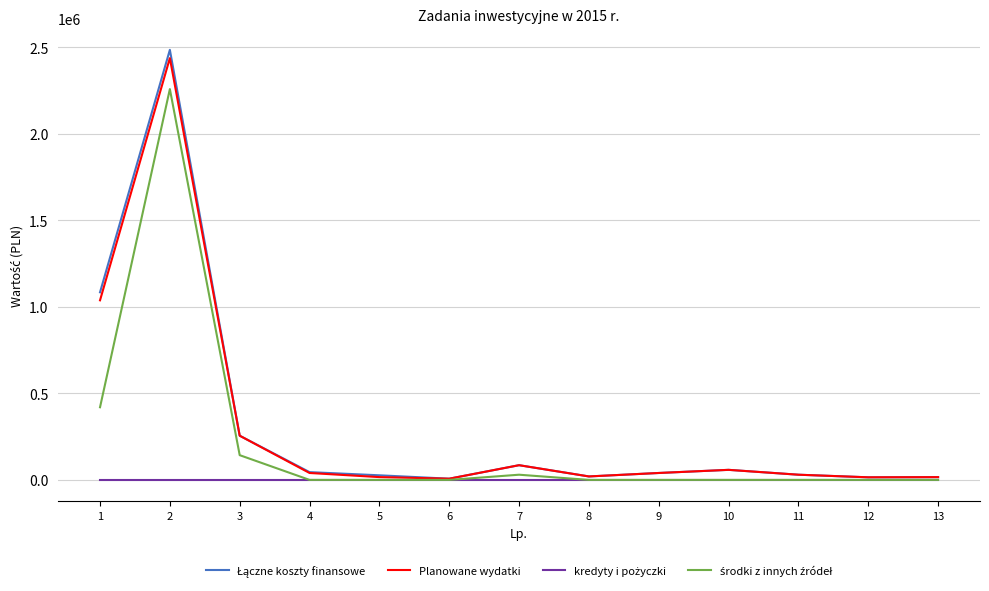

How many lines are shown in the chart?

4